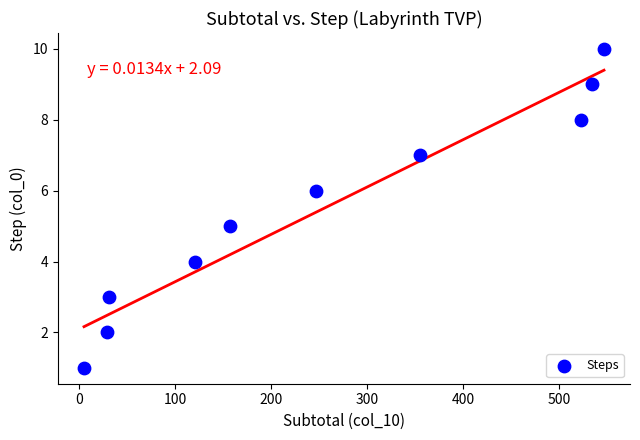

What is the average Y value?

6